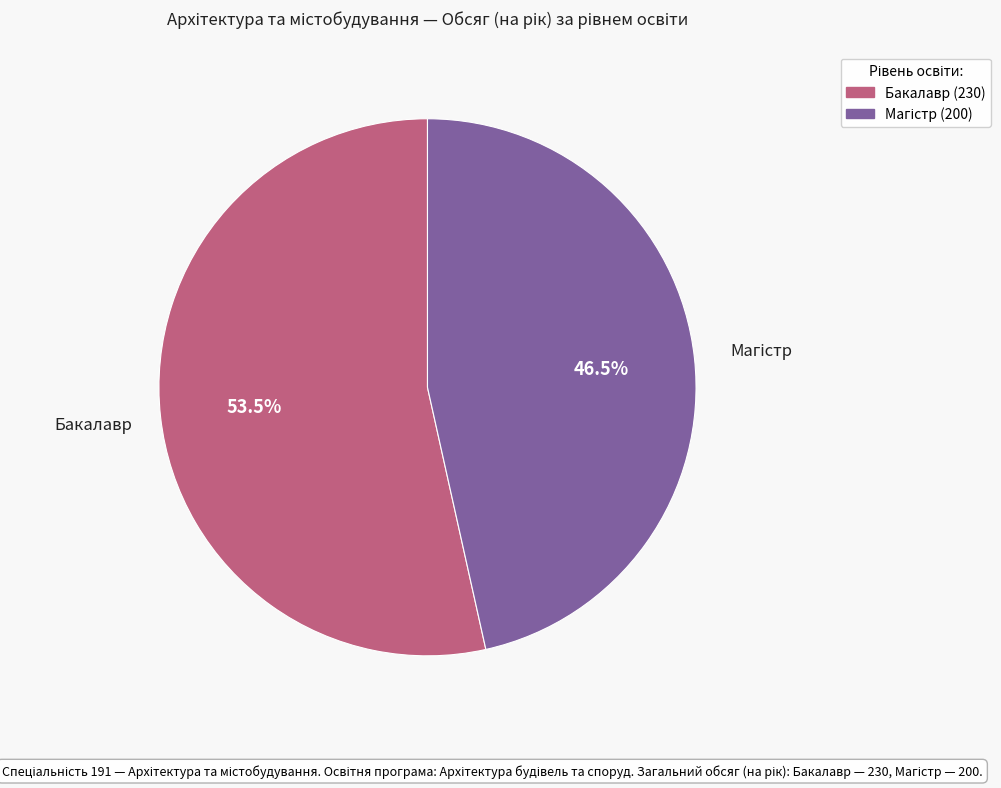

To the nearest percent, what is the average slice percentage?

50%